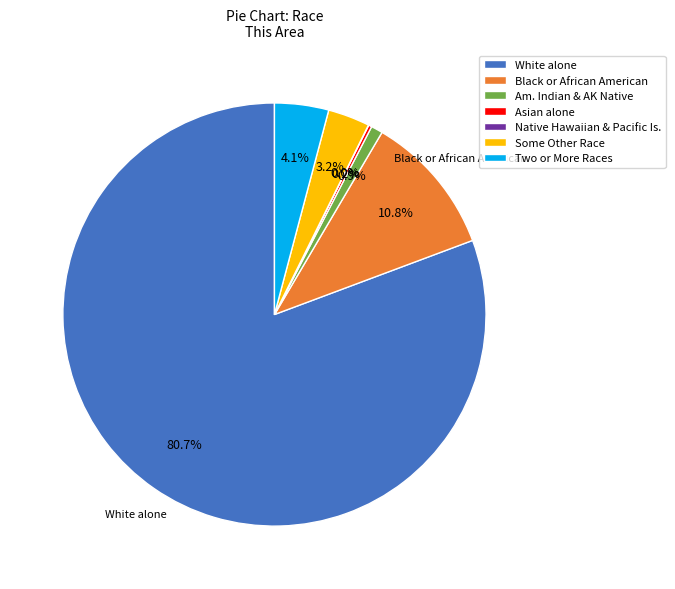

Between Black or African American and White alone, which is larger?

White alone